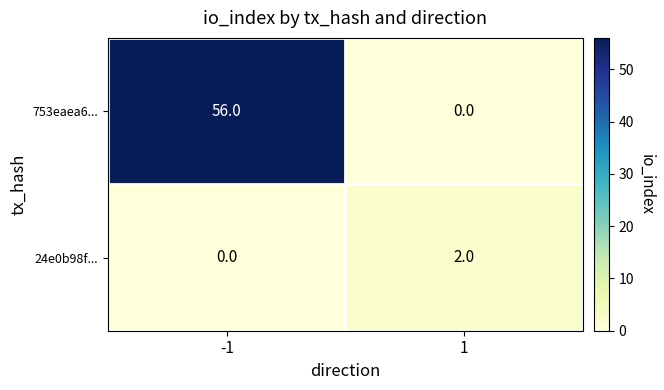

Which series changed the most between -1 and 1?

753eaea6...